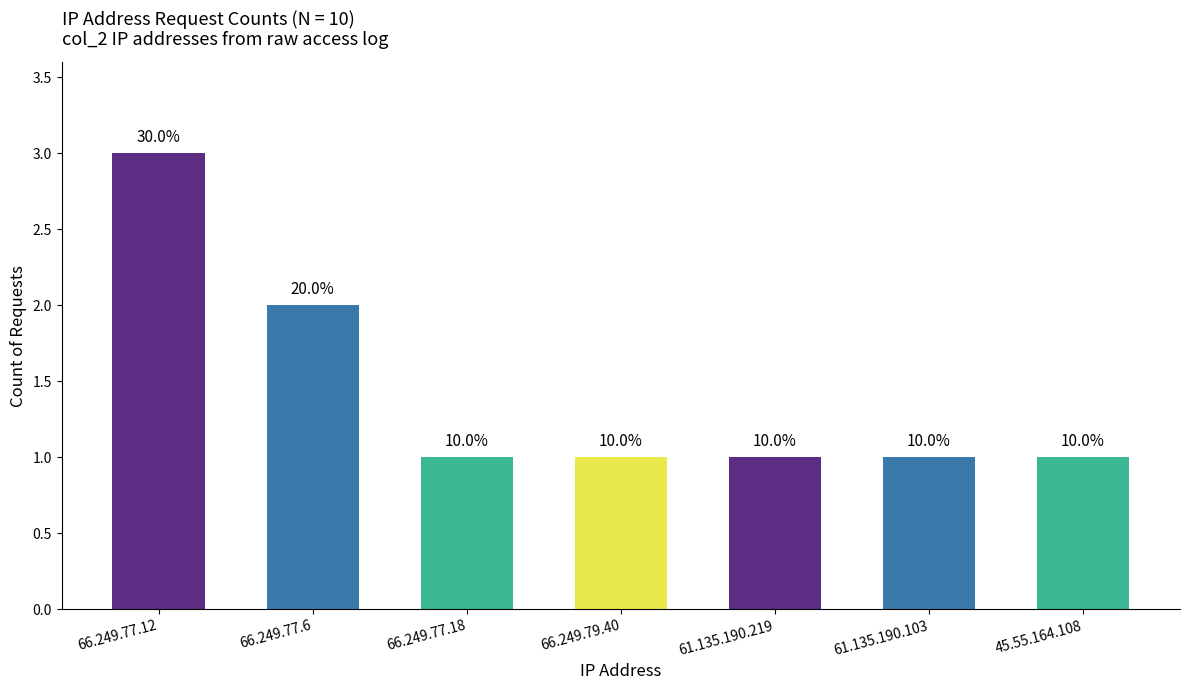

Rank the categories by value from lowest to highest.

66.249.77.18, 66.249.79.40, 61.135.190.219, 61.135.190.103, 45.55.164.108, 66.249.77.6, 66.249.77.12